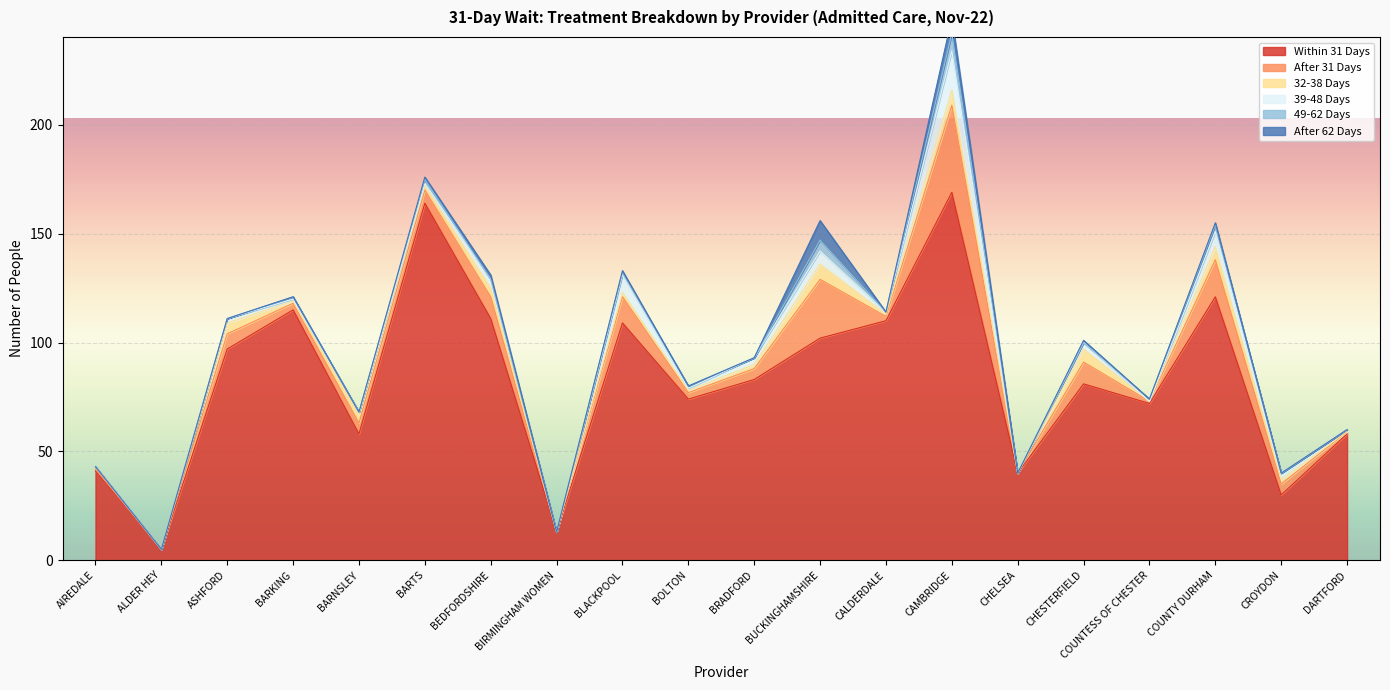

Reading left to right, extract all data points from this chart.

Within 31 Days: 41	5	97	115	58	164	111	13	109	74	83	102	110	169	40	81	72	121	30	58
After 31 Days: 1	0	7	3	5	6	10	0	12	3	5	27	2	40	0	10	1	17	5	1
32-38 Days: 1	0	5	1	4	2	4	0	2	1	2	7	1	7	0	6	0	6	2	0
39-48 Days: 0	0	2	1	1	1	4	0	8	1	3	6	1	18	0	3	0	7	3	1
49-62 Days: 0	0	0	1	0	2	0	0	1	1	0	5	0	8	0	0	1	3	0	0
After 62 Days: 0	0	0	0	0	1	2	0	1	0	0	9	0	7	0	1	0	1	0	0